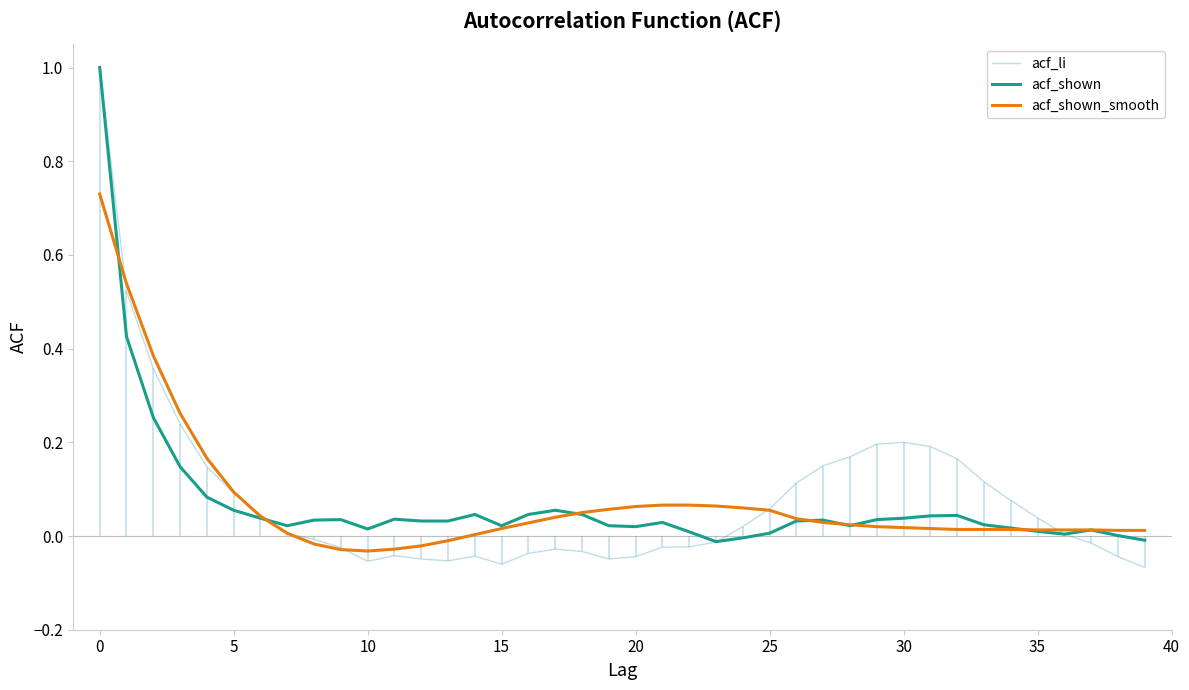

What is the maximum value for acf_li?

1.0